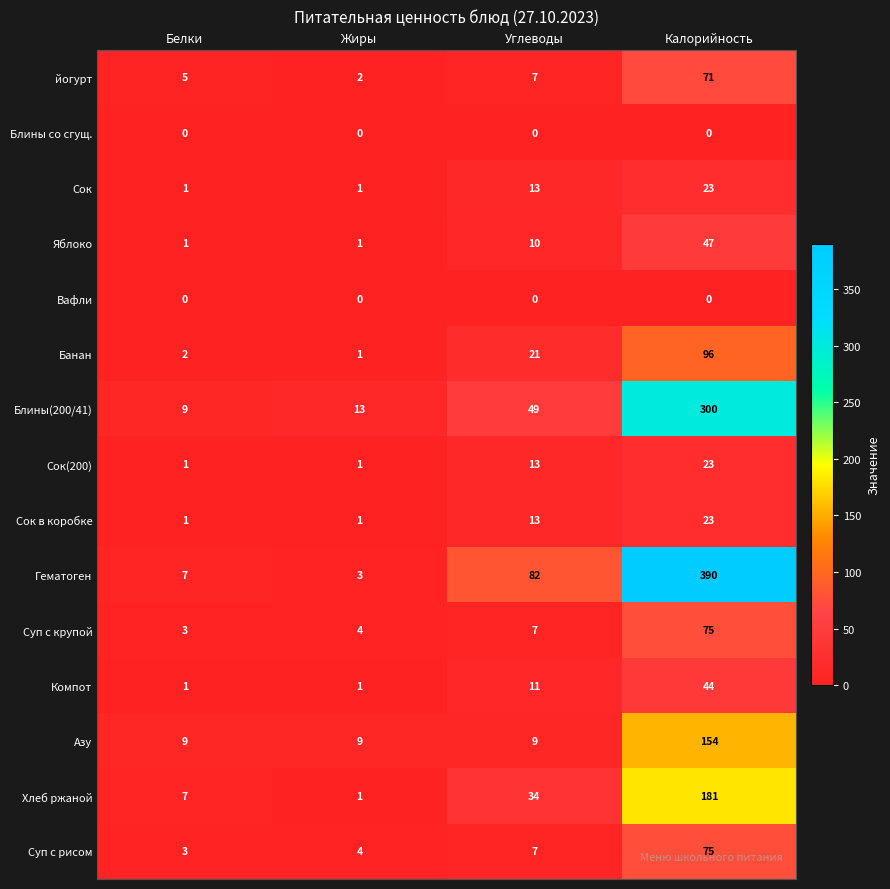

Between Белки and Калорийность, which series saw the biggest shift?

Гематоген